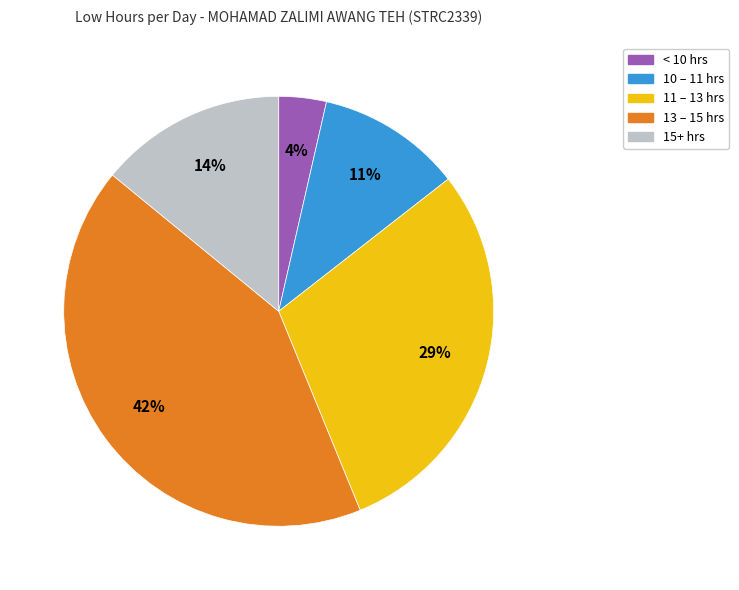

Is there any slice that represents more than half of the pie?

No